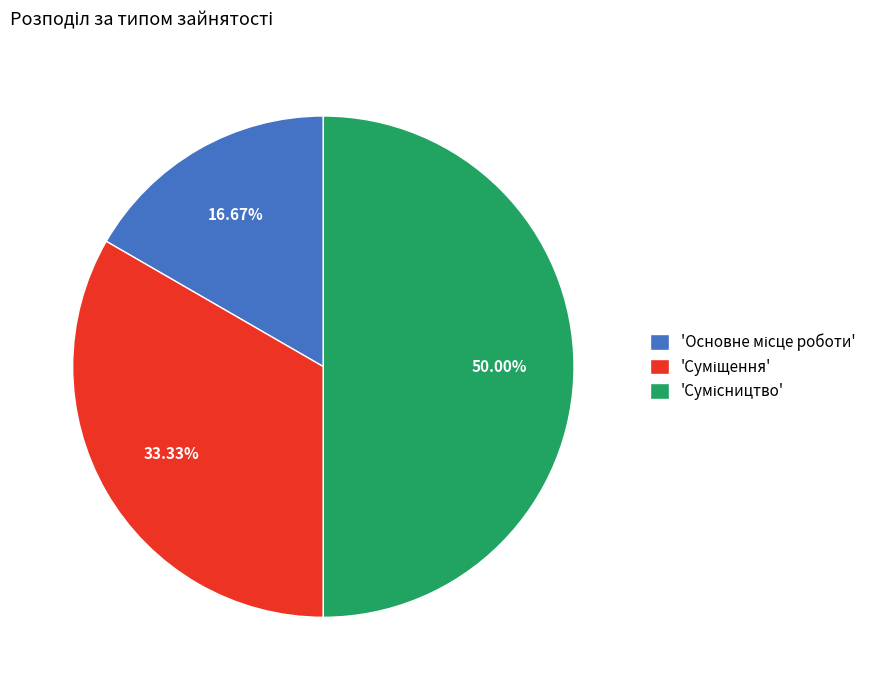

Which category has the biggest portion of the pie?

Сумісництво